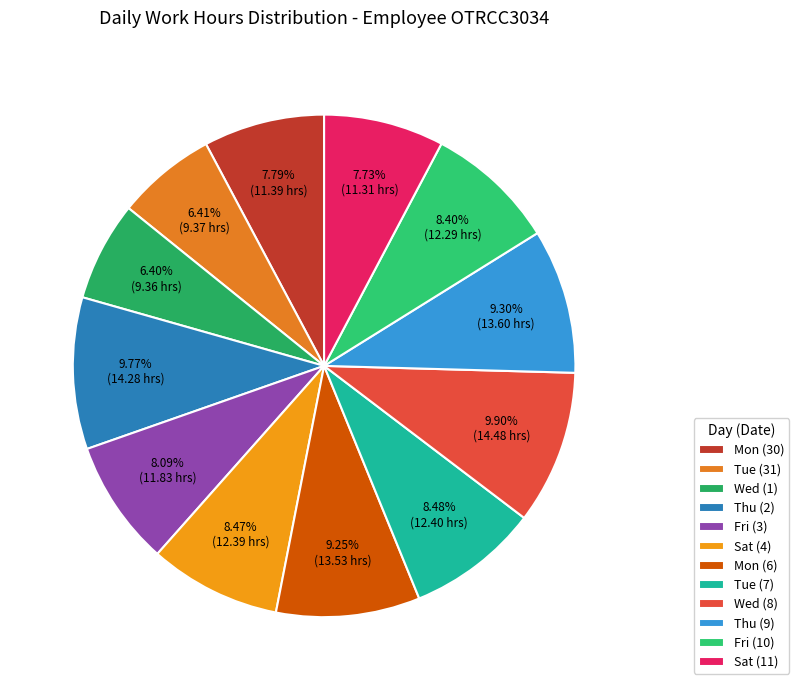

The Mon (6) slice represents 9% of the pie. True or false?

True